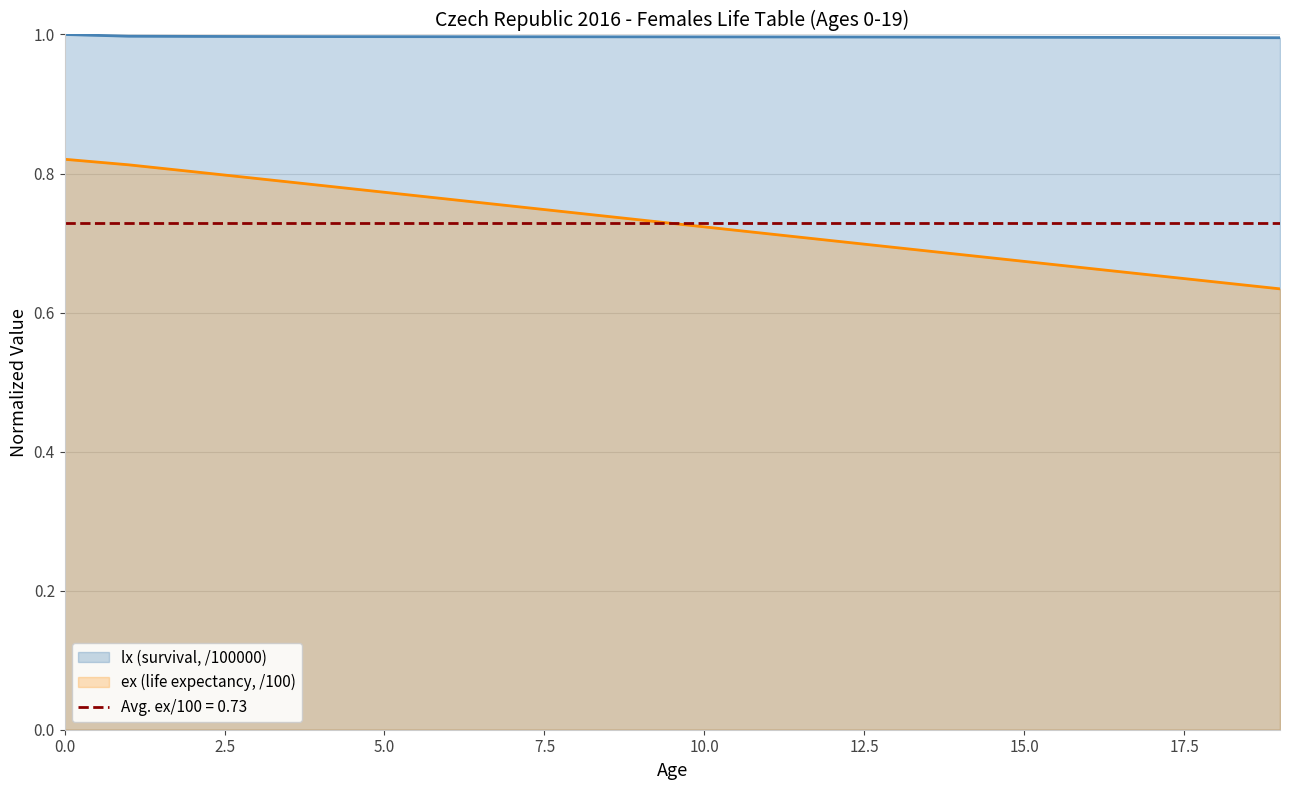

What is the difference between the maximum and second lowest values in the ex series?

0.2